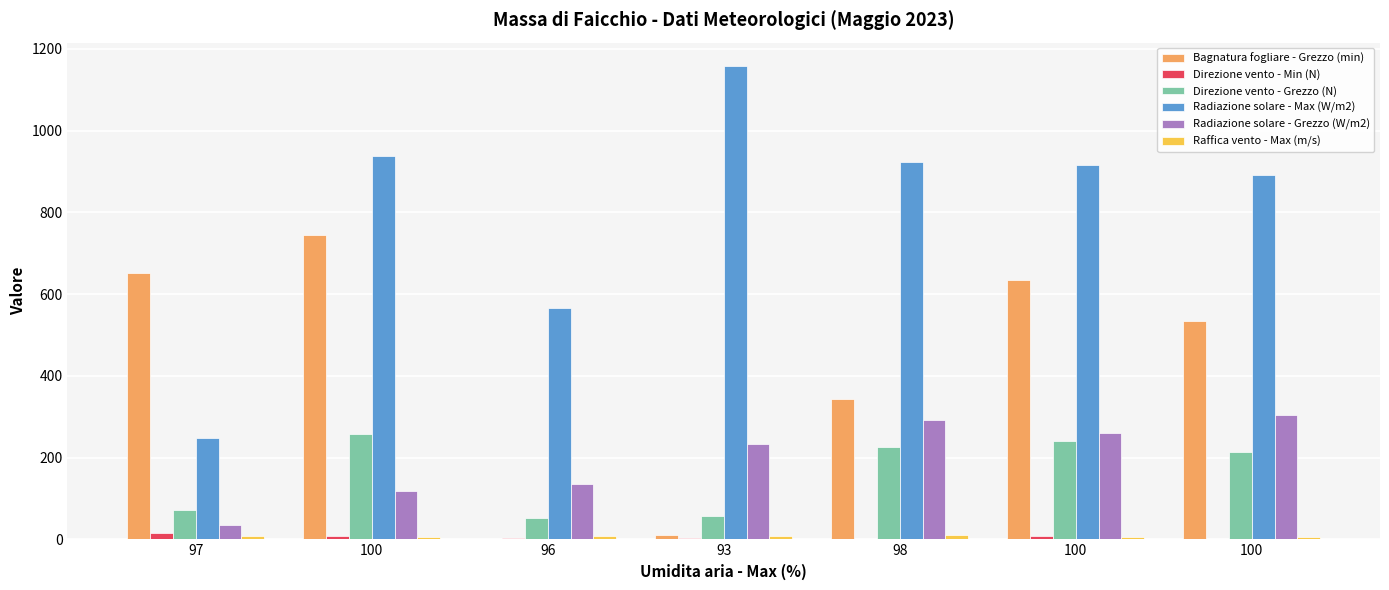

Rank the series by their maximum value, from lowest to highest.

Raffica vento - Max (m/s), Direzione vento - Min (N), Direzione vento - Grezzo (N), Radiazione solare - Grezzo (W/m2), Bagnatura fogliare - Grezzo (min), Radiazione solare - Max (W/m2)